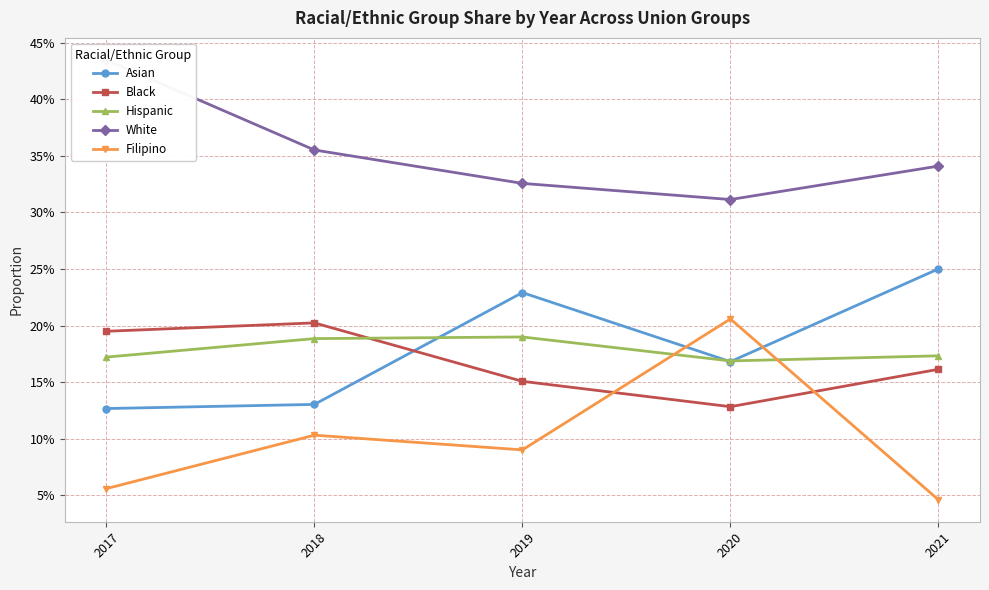

Rank the categories by Filipino value from highest to lowest.

2020, 2018, 2019, 2017, 2021